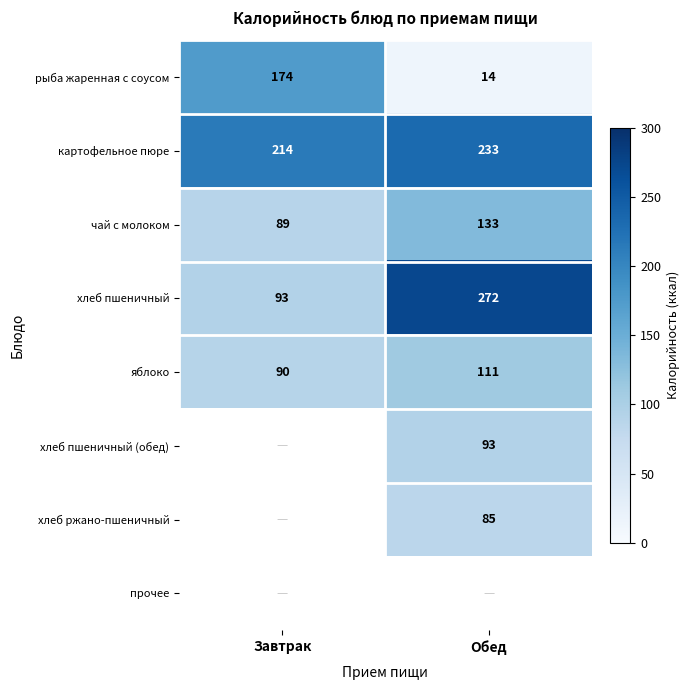

The картофельное пюре series shows 293 at Завтрак. True or false?

False